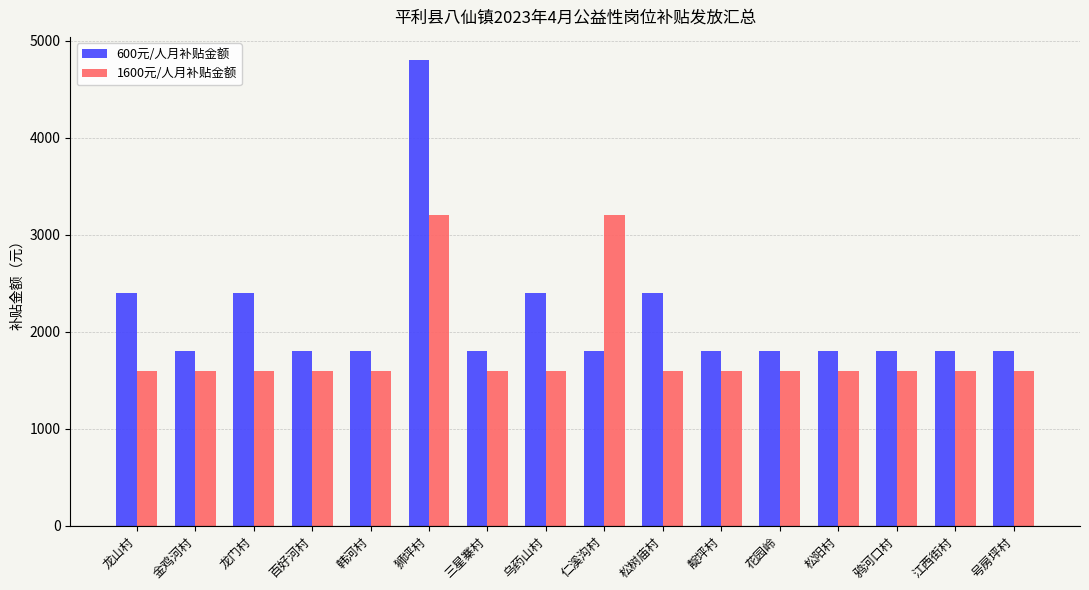

Is it true that 1600元/人月补贴金额 equals 3200 at 狮坪村?

True